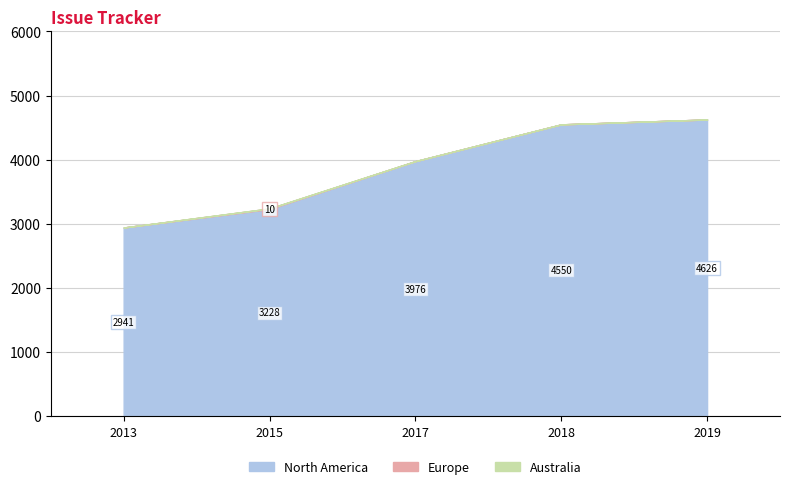

Which category has the lowest value in the North America series?

2013